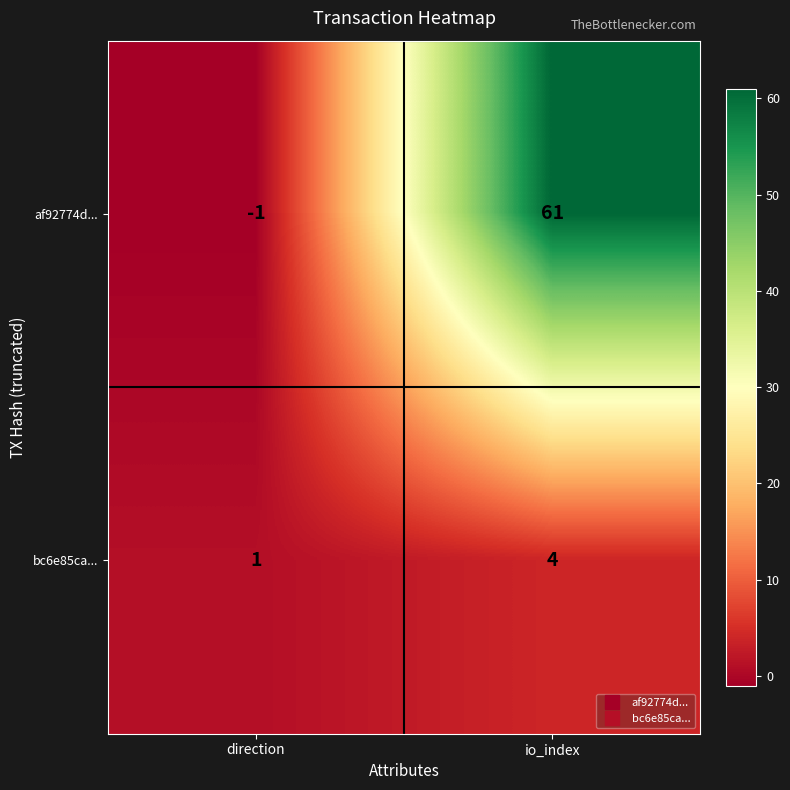

Which series has the largest total across all categories?

af92774d...